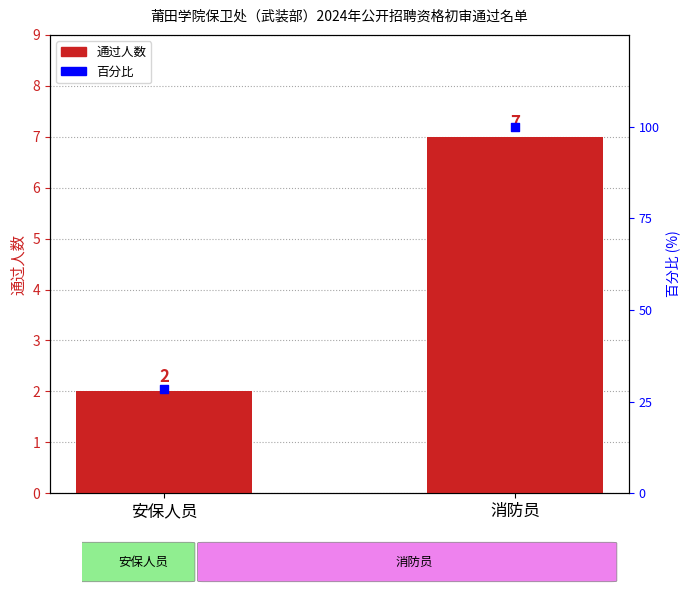

Is the value of 通过人数 at 安保人员 greater than the value of 百分比 at 消防员?

No